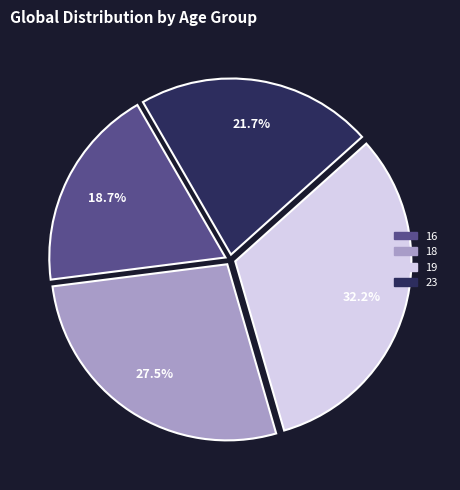

Is there a majority slice in this chart?

No